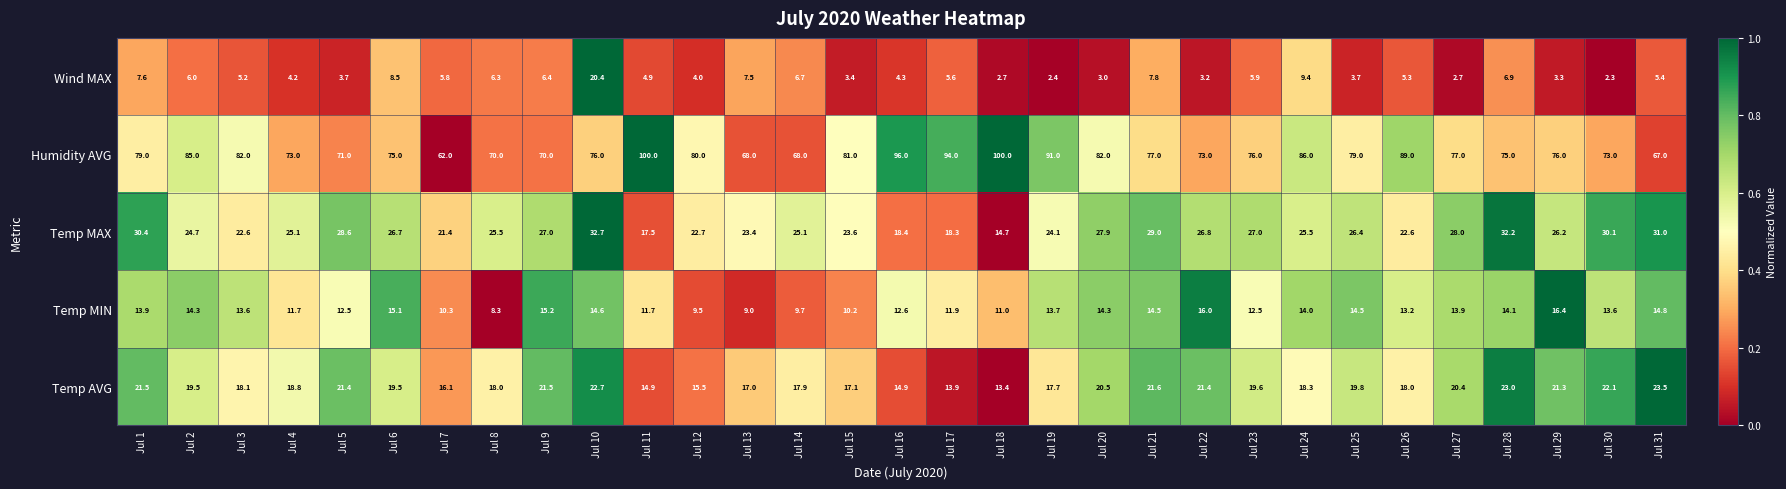

Which series has the largest range (max minus min)?

Humidity AVG